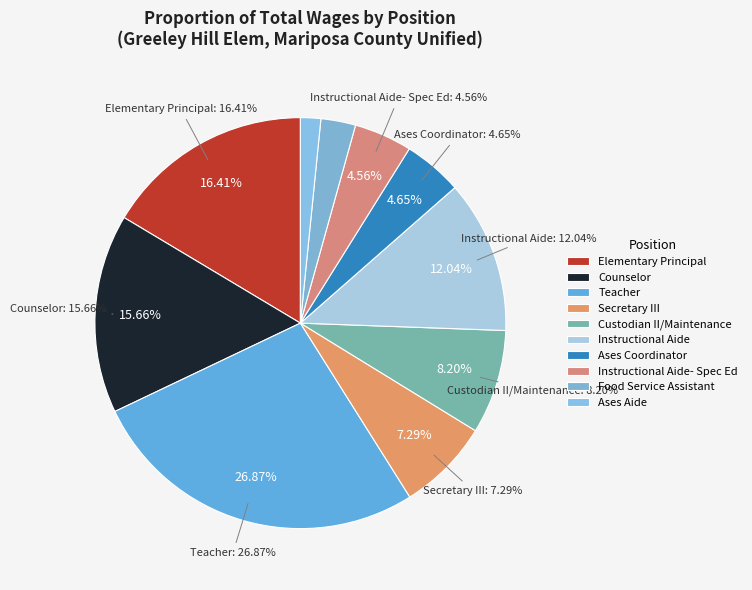

To the nearest percent, what is the average slice percentage?

10%